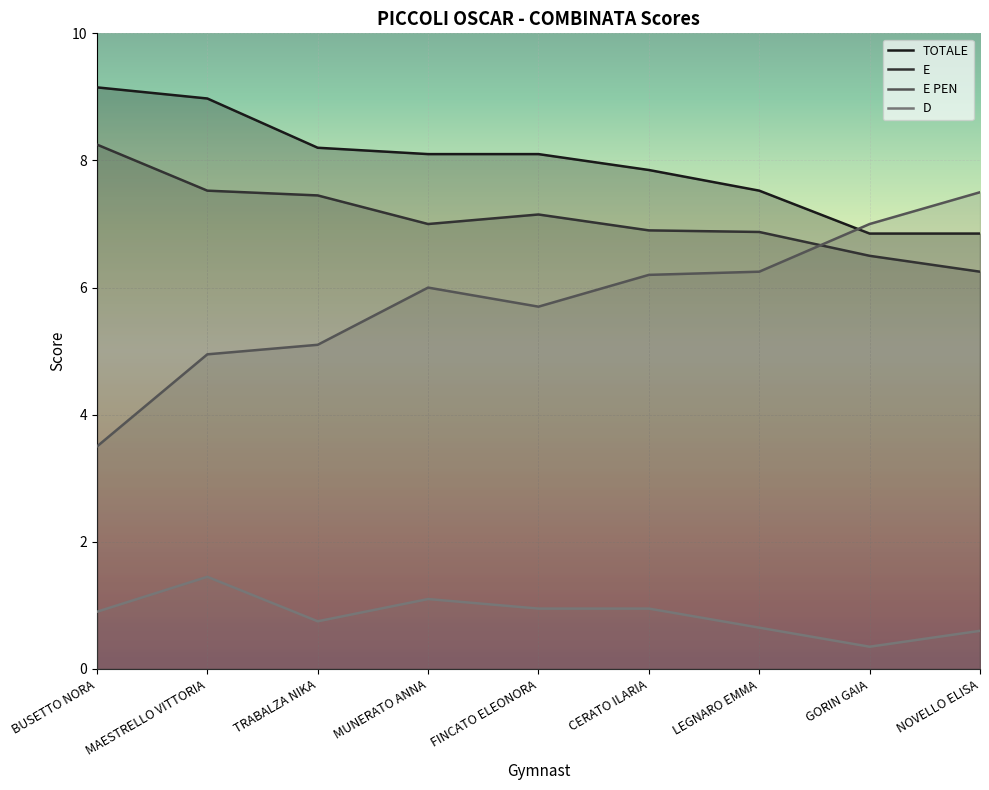

Reading left to right, extract all data points from this chart.

TOTALE: 9.2	9.0	8.2	8.1	8.1	7.8	7.5	6.8	6.8
E: 8.2	7.5	7.5	7.0	7.2	6.9	6.9	6.5	6.2
E PEN: 3.5	5.0	5.1	6.0	5.7	6.2	6.2	7.0	7.5
D: 0.9	1.4	0.8	1.1	0.9	0.9	0.7	0.3	0.6